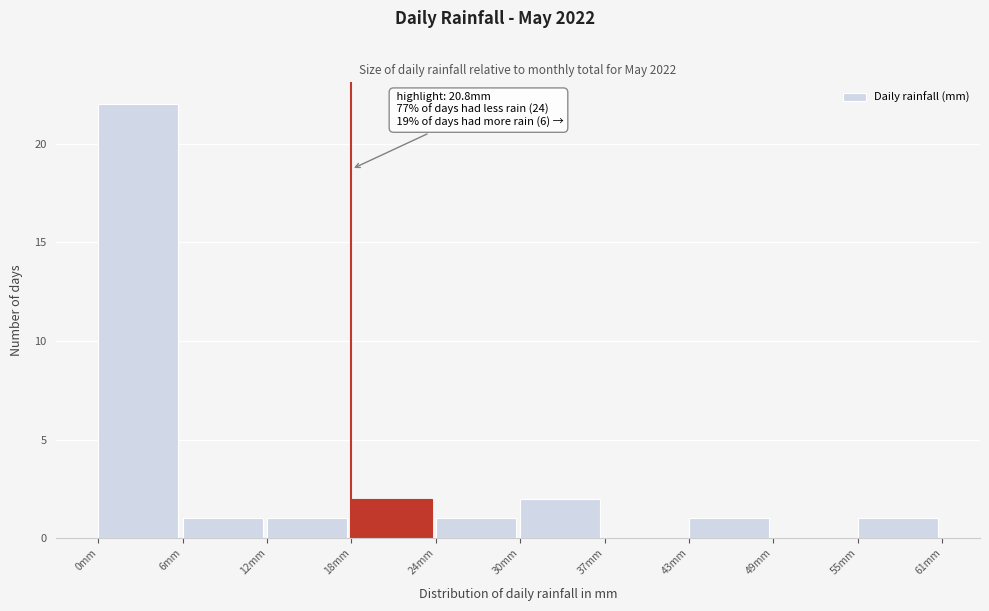

Reading right to left, extract all data points from this chart.

55mm=1	49mm=0	43mm=1	37mm=0	30mm=2	24mm=1	18mm=2	12mm=1	6mm=1	0mm=22